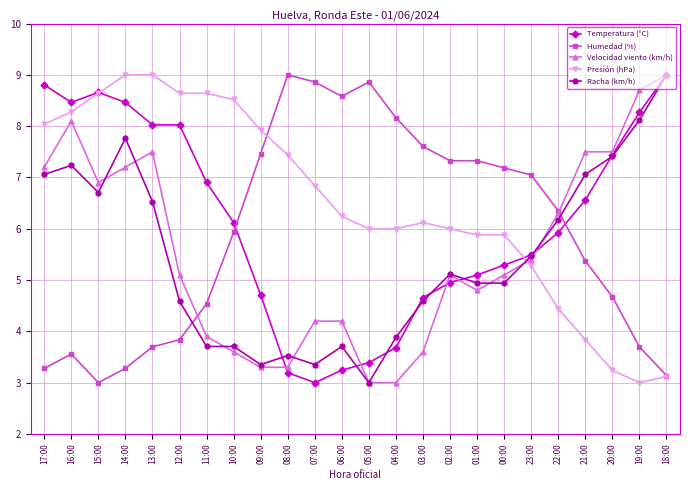

How many lines are shown in the chart?

5